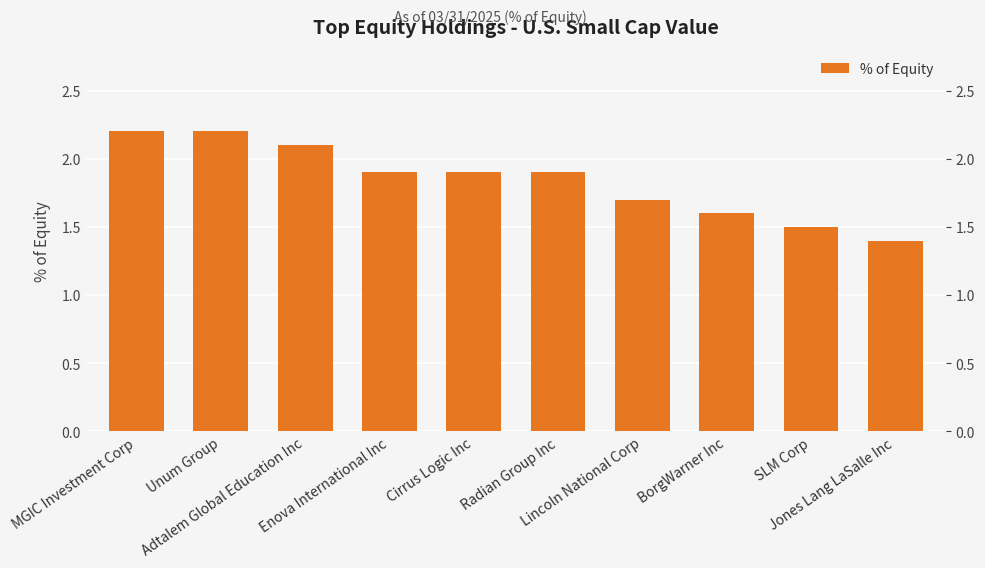

Reading left to right, list all the values displayed in this chart.

2.2	2.2	2.1	1.9	1.9	1.9	1.7	1.6	1.5	1.4